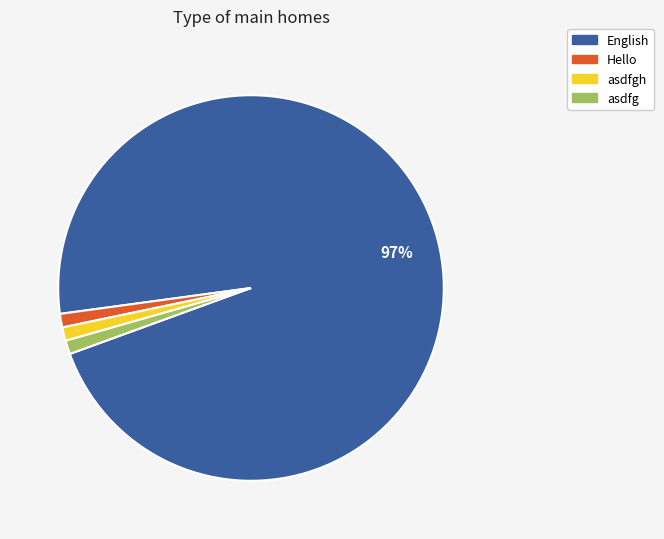

Is there a majority slice in this chart?

Yes